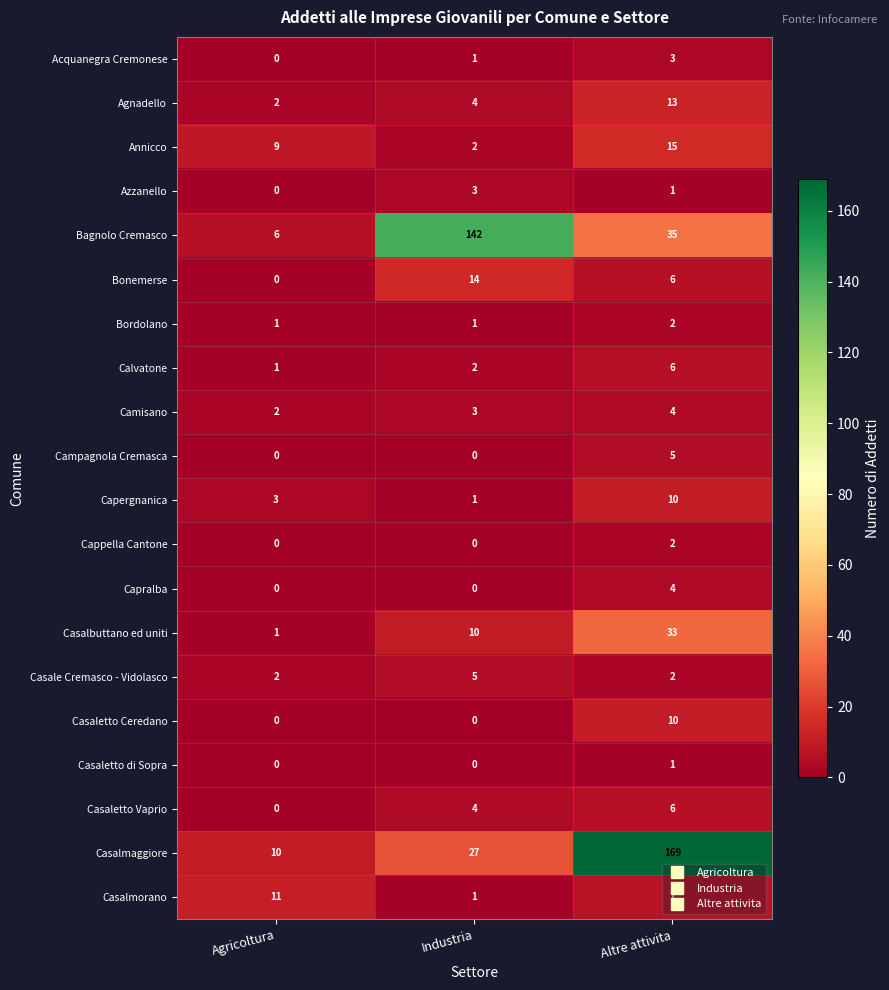

At which category is the sum across all series the highest?

Altre attivita